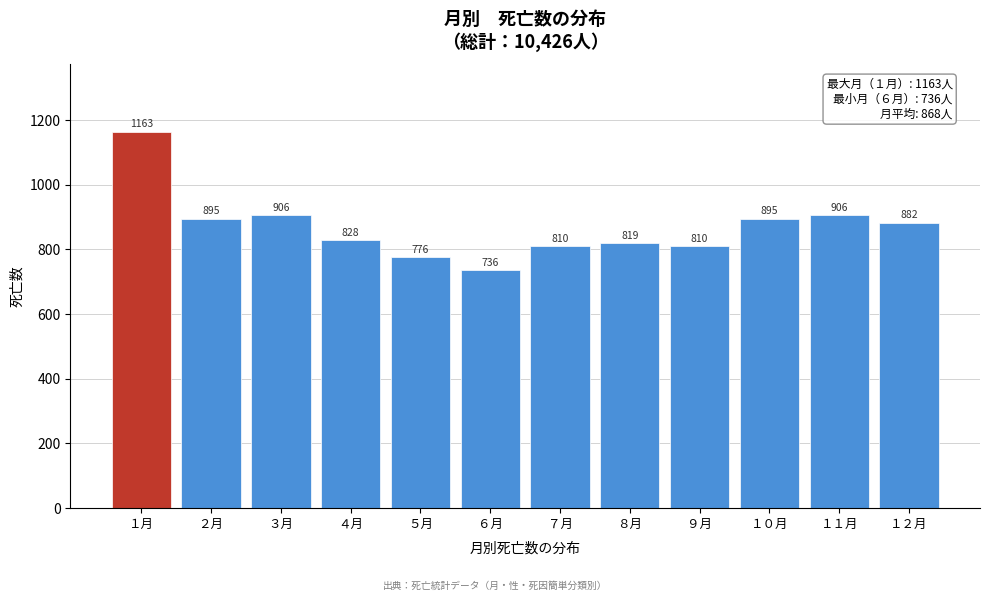

Reading right to left, list all the values displayed in this chart.

１２月=882	１１月=906	１０月=895	９月=810	８月=819	７月=810	６月=736	５月=776	４月=828	３月=906	２月=895	１月=1163